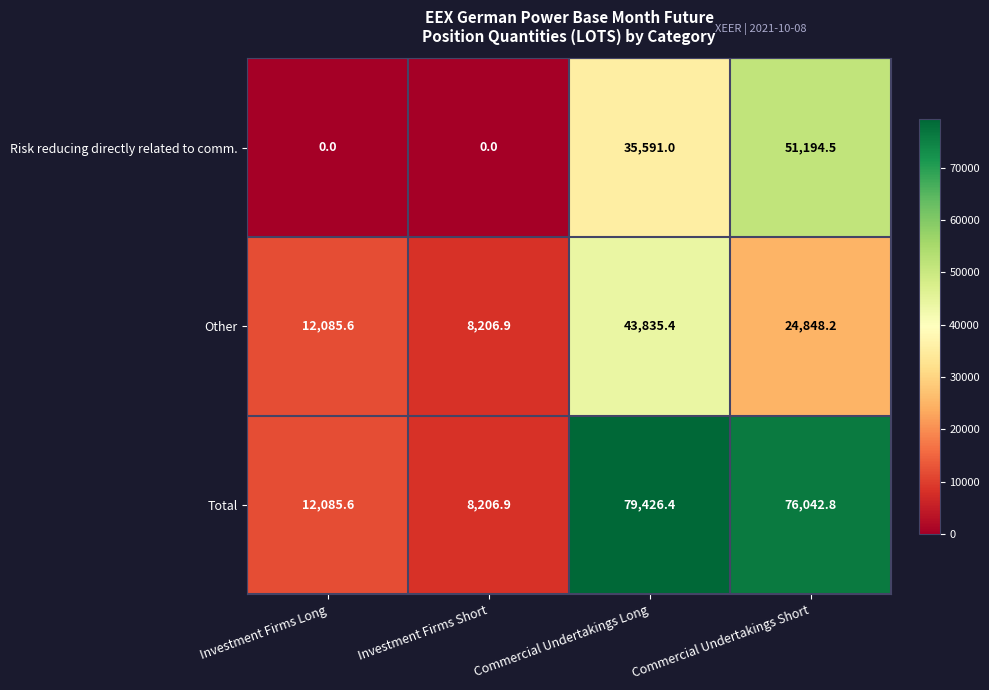

Where is Other nearest to the value 26021?

Commercial Undertakings Short